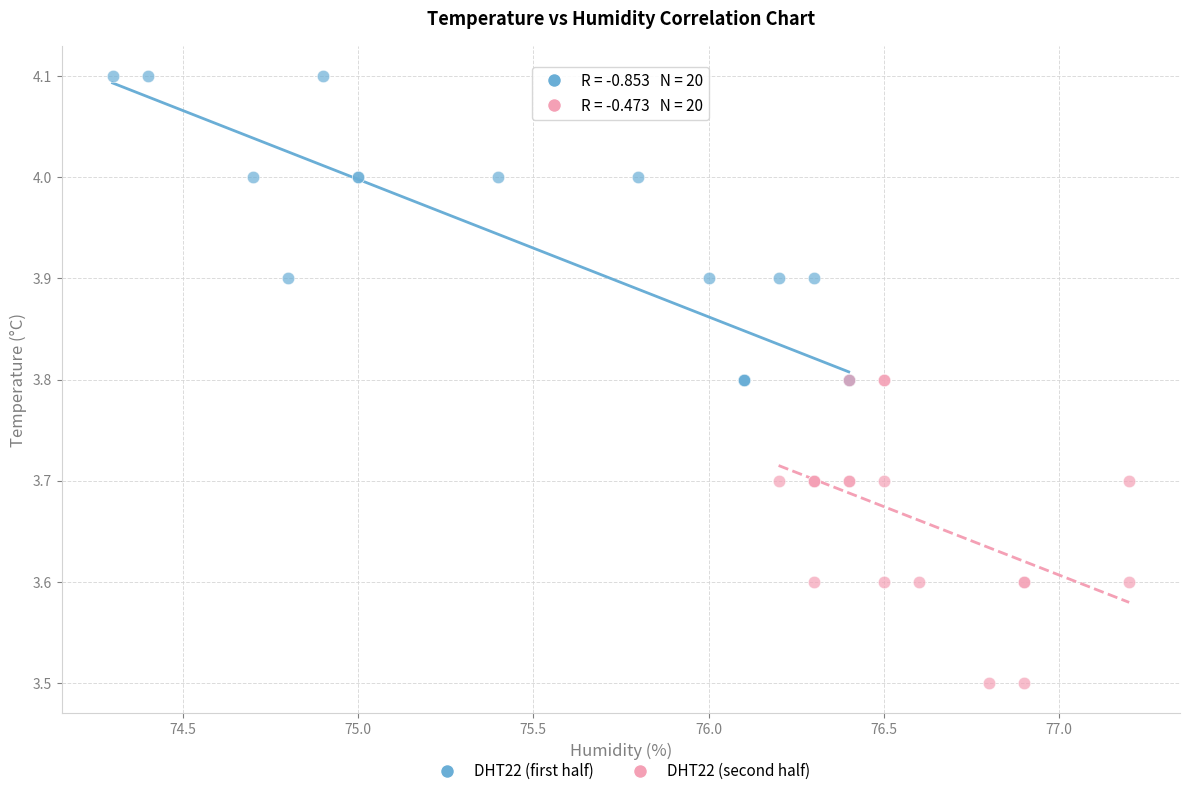

Which series reaches the maximum Y coordinate?

DHT22 (first half)